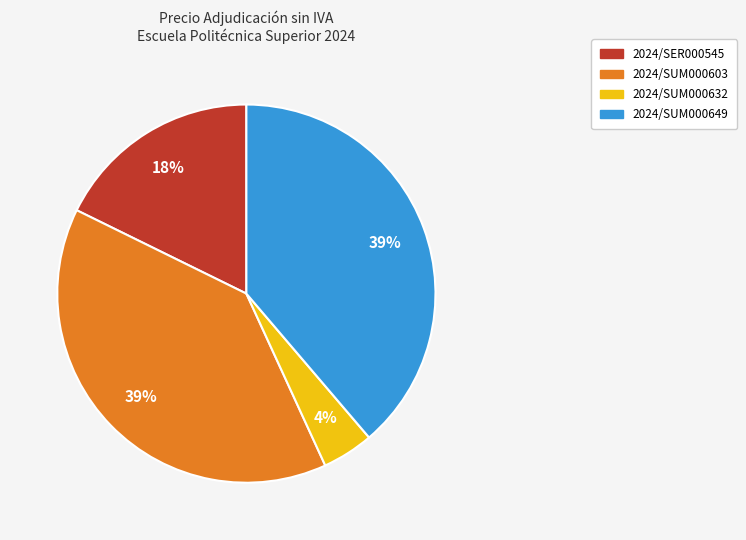

Do 2024/SUM000603 and 2024/SUM000649 together represent more than half of the pie?

Yes